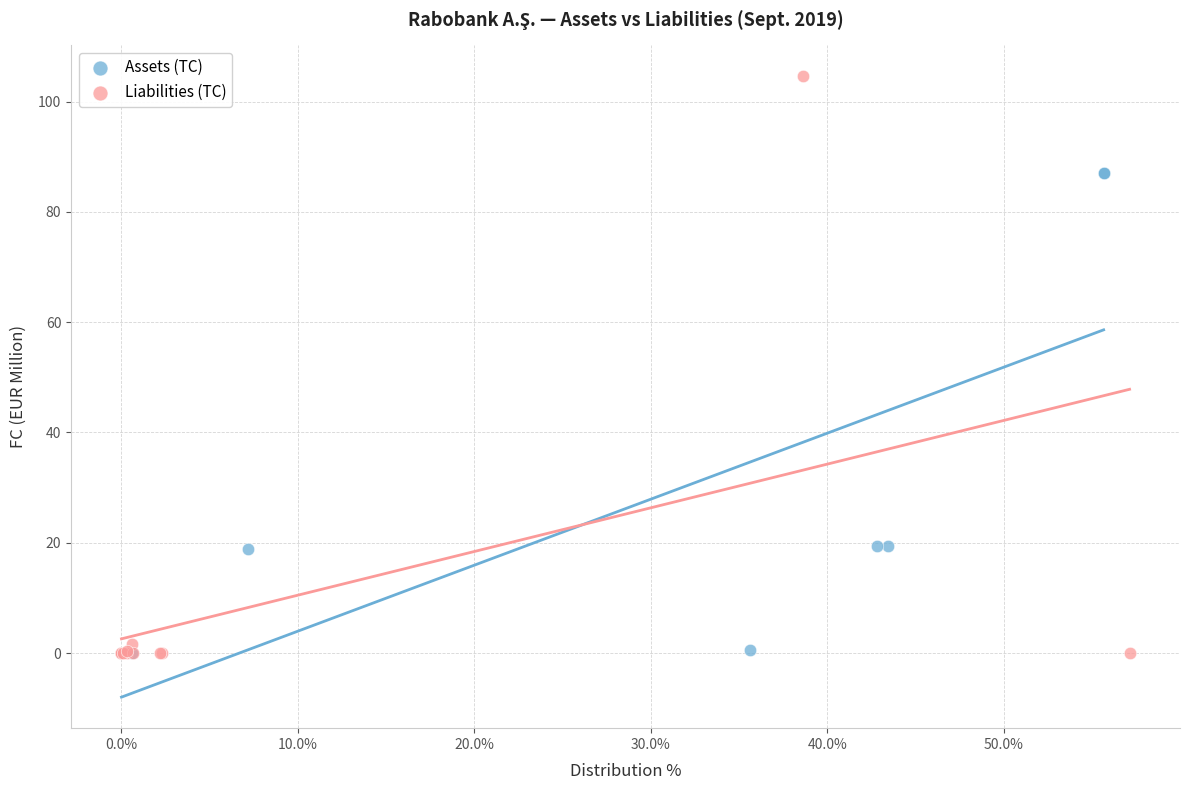

Which series has the largest Y range (max minus min)?

Liabilities (TC)